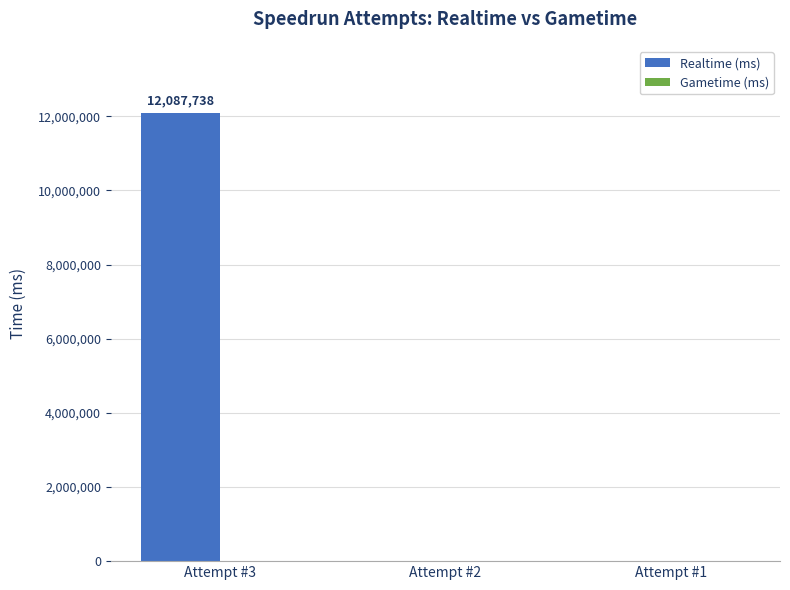

Reading left to right, list all the values displayed in this chart.

Attempt #3=12087738	Attempt #2=0	Attempt #1=0